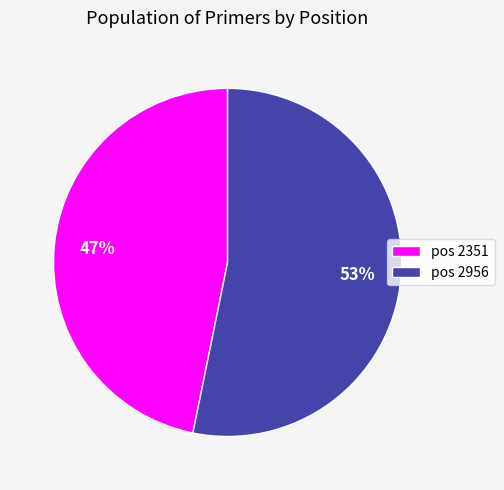

True or false: pos 2956 accounts for 60% of the total.

False